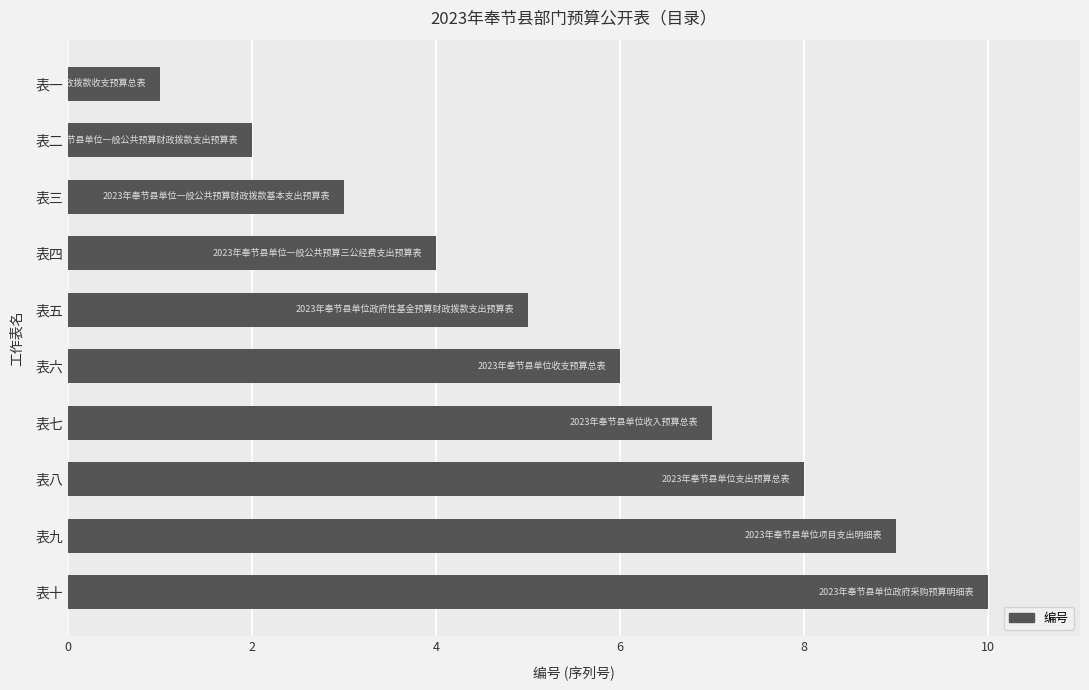

What is the difference between the maximum and minimum values?

9